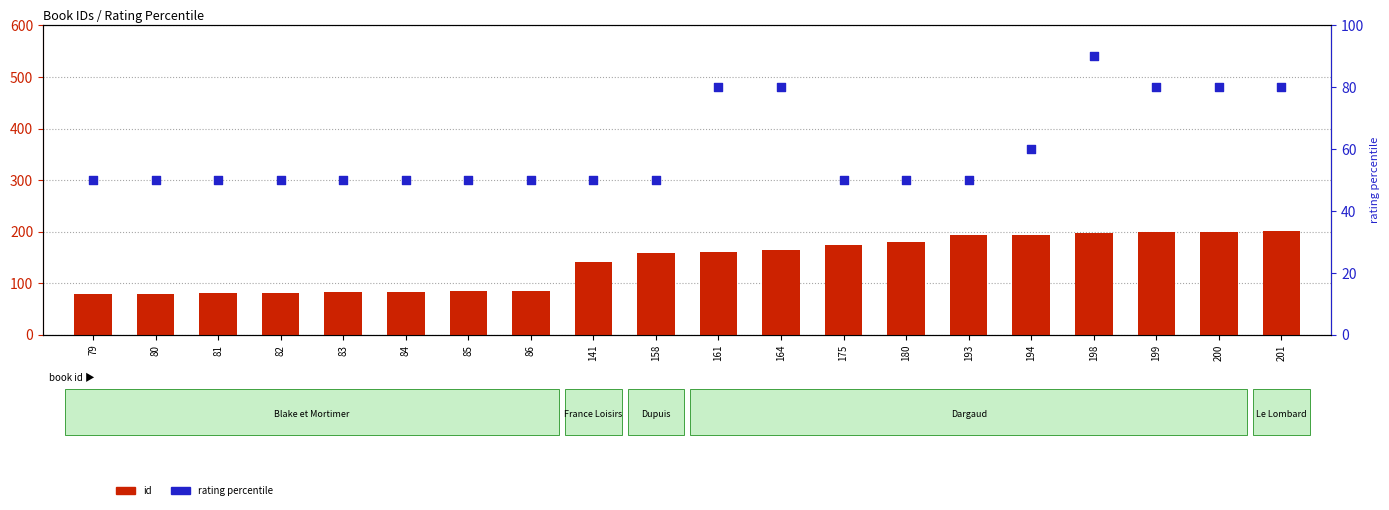

Which series has the largest Y range (max minus min)?

id